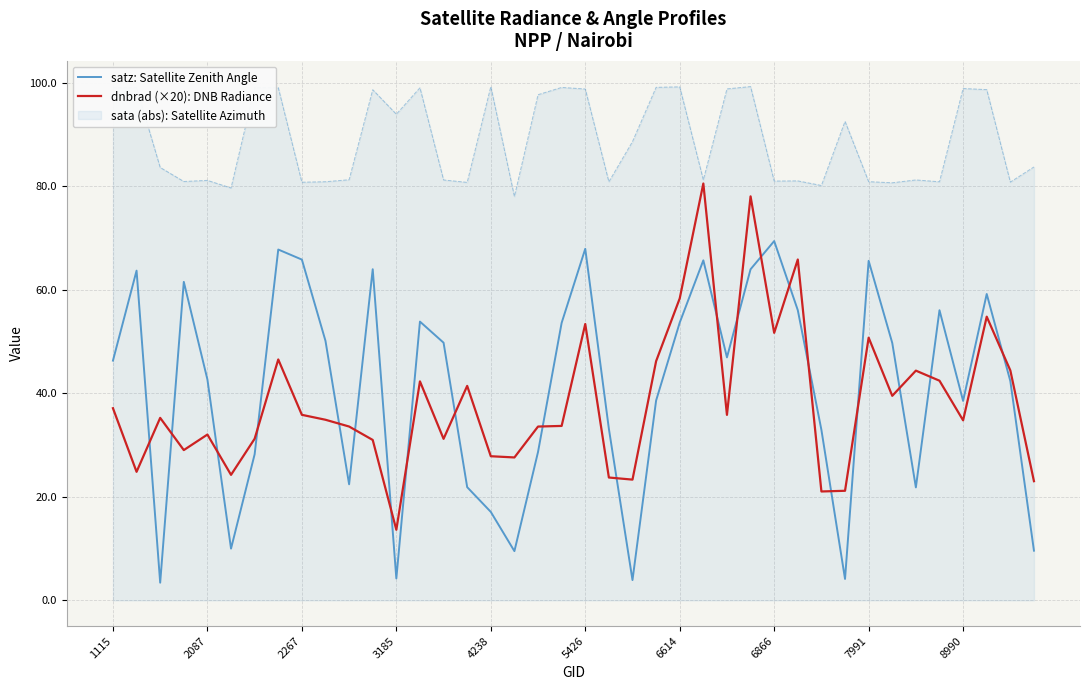

What is the minimum value shown in the chart?

3.4